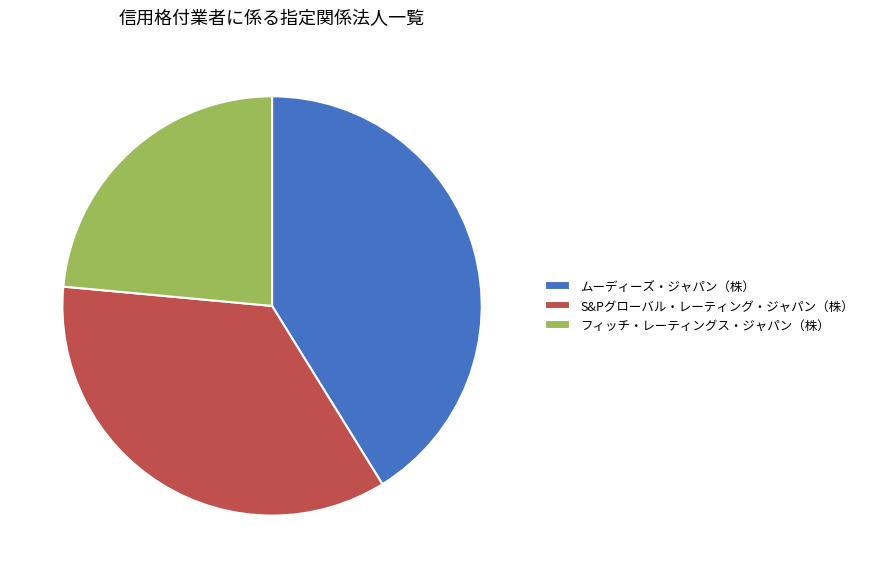

Is it true that S&Pグローバル・レーティング・ジャパン（株） is 35% of the pie?

True